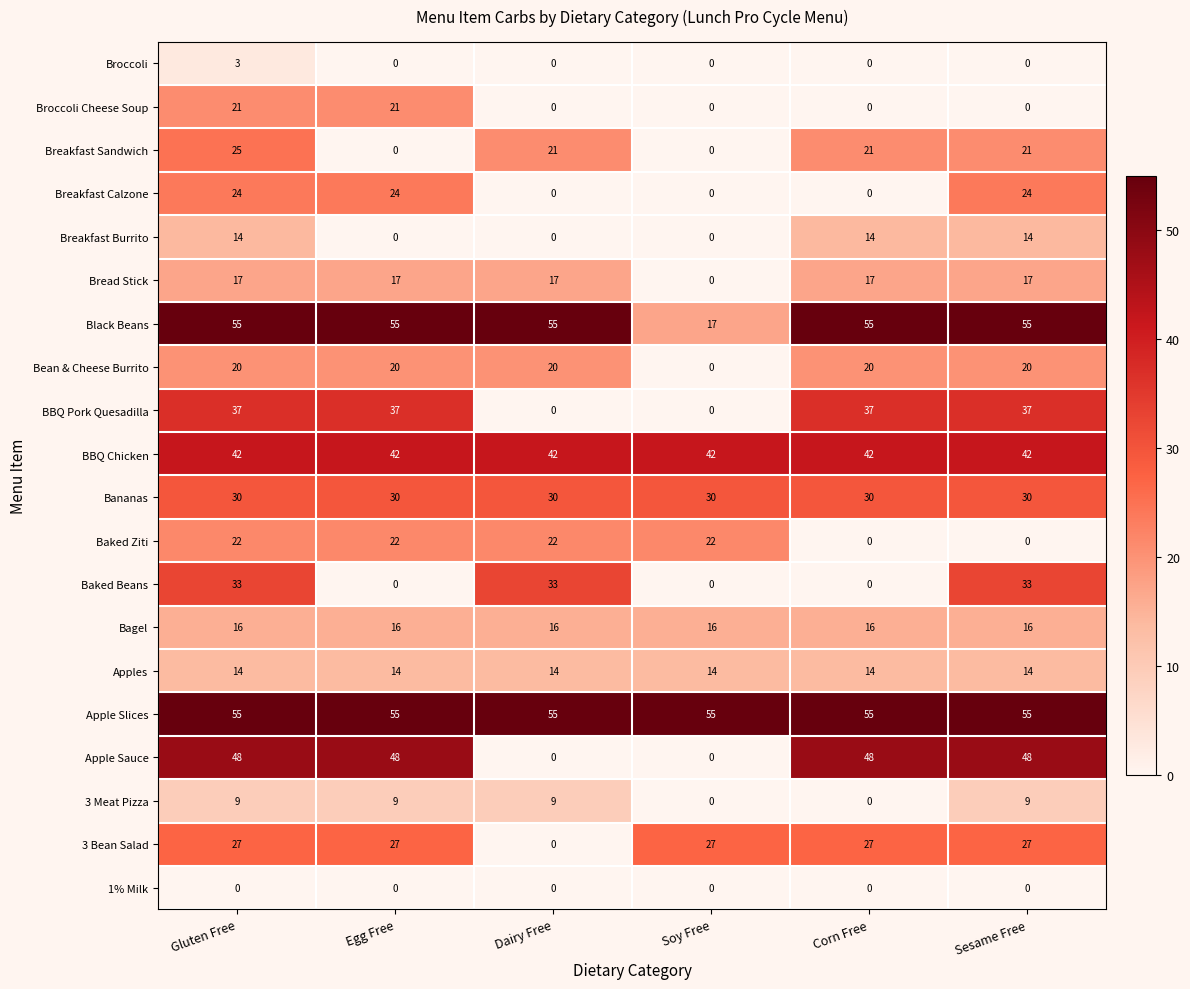

What is the greatest value displayed?

55